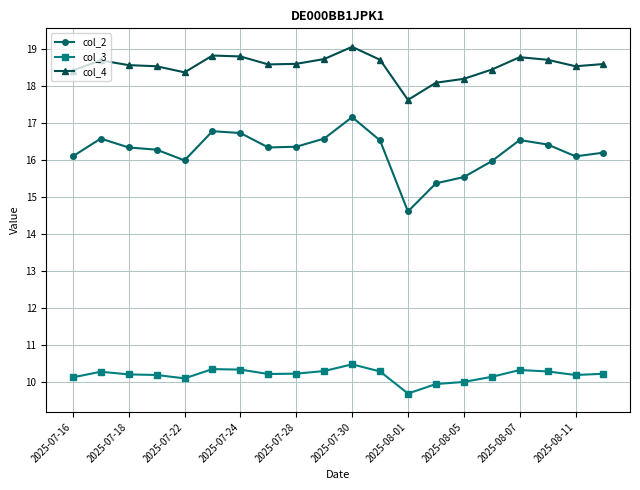

How many series are shown in this chart?

3